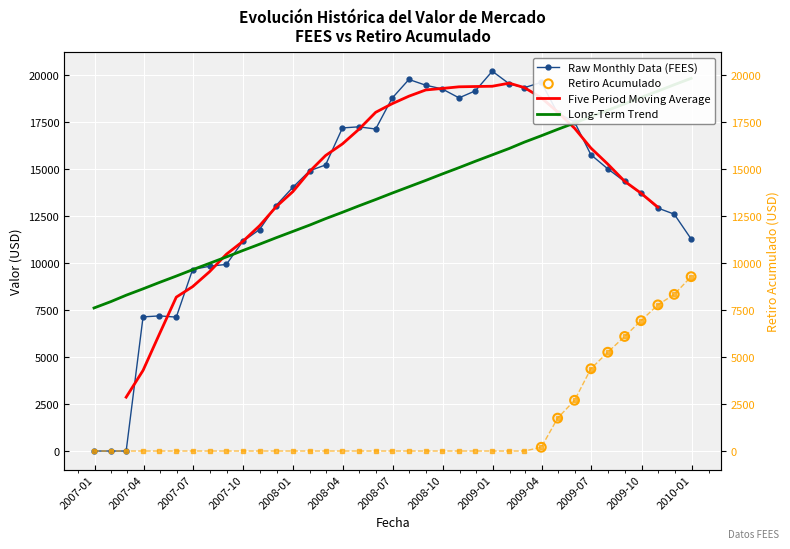

What is the value of the Raw Monthly Data (FEES) point at the 9th from the left?

9930.6